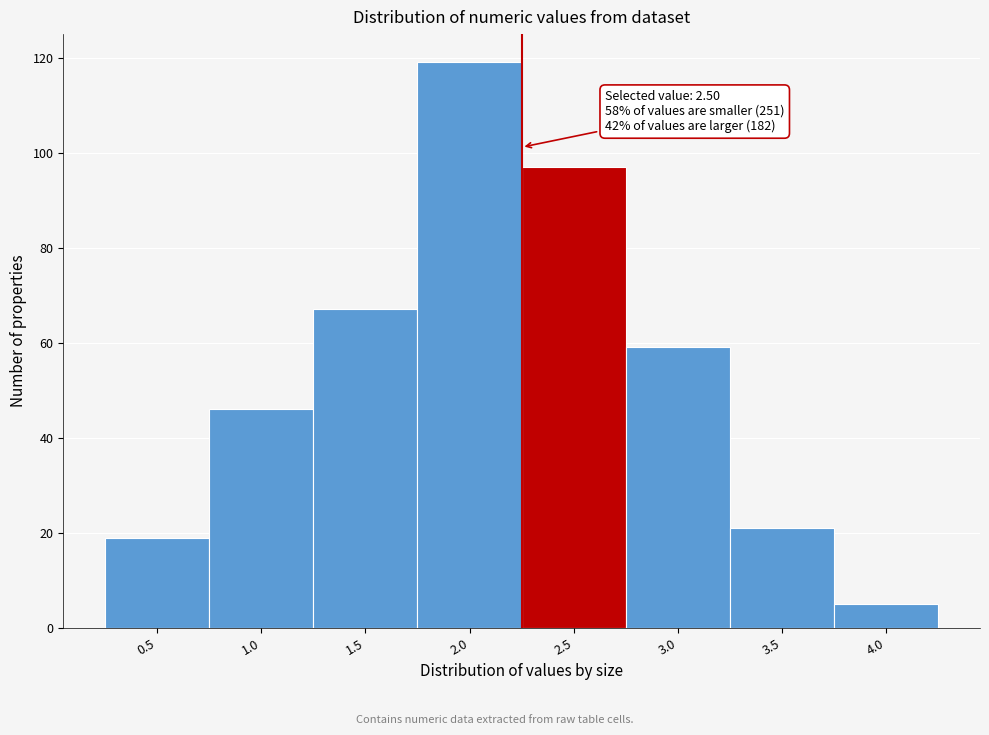

Reading left to right, what are all the values shown in this chart?

0.5=19	1.0=46	1.5=67	2.0=119	2.5=97	3.0=59	3.5=21	4.0=5